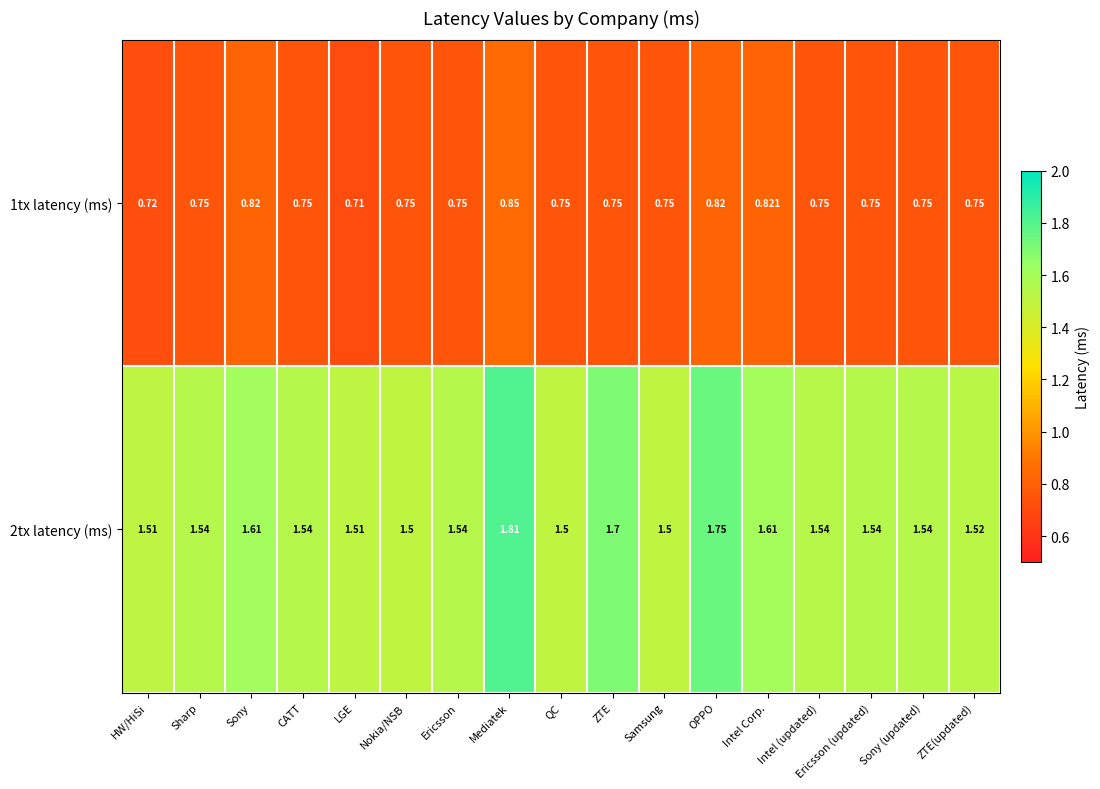

Is the value of 2tx latency (ms) at OPPO greater than the value of 1tx latency (ms) at HW/HiSi?

Yes